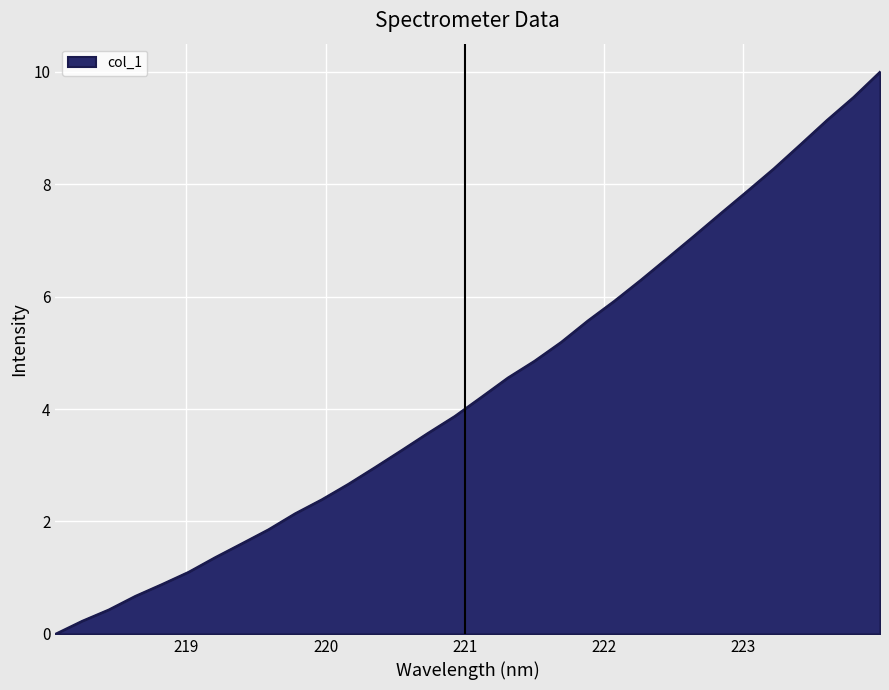

What is the greatest value displayed?

10.0